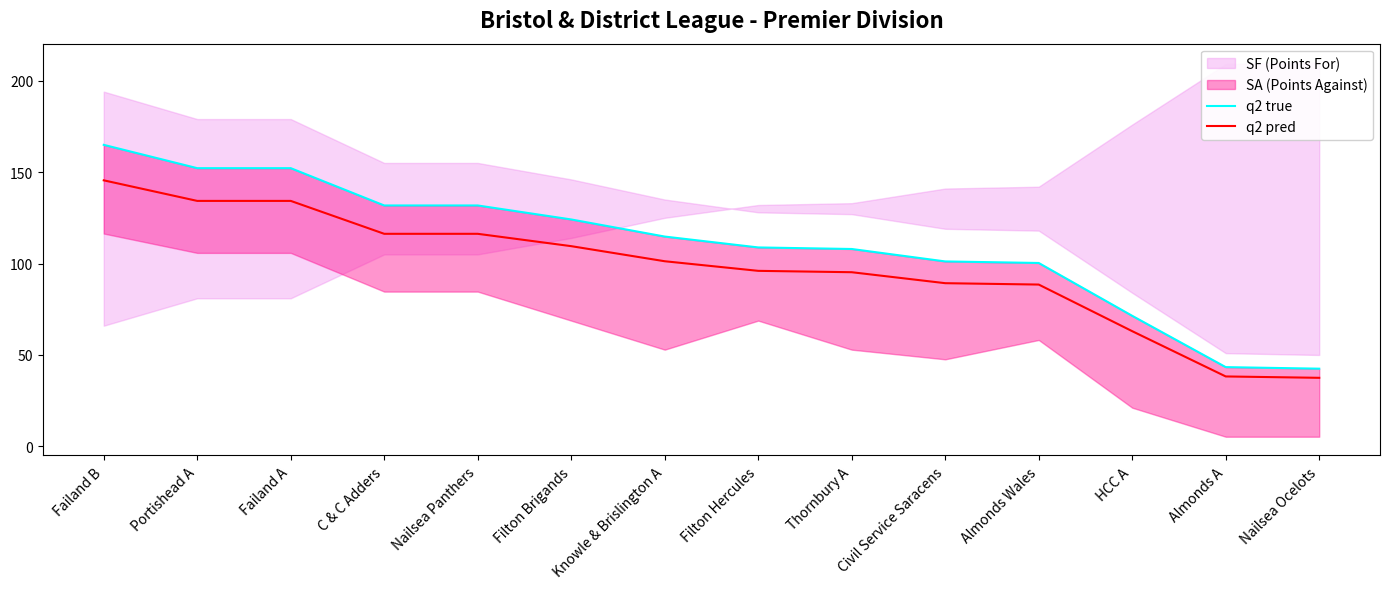

Rank the series at Almonds A from highest to lowest value.

q2 true, q2 pred